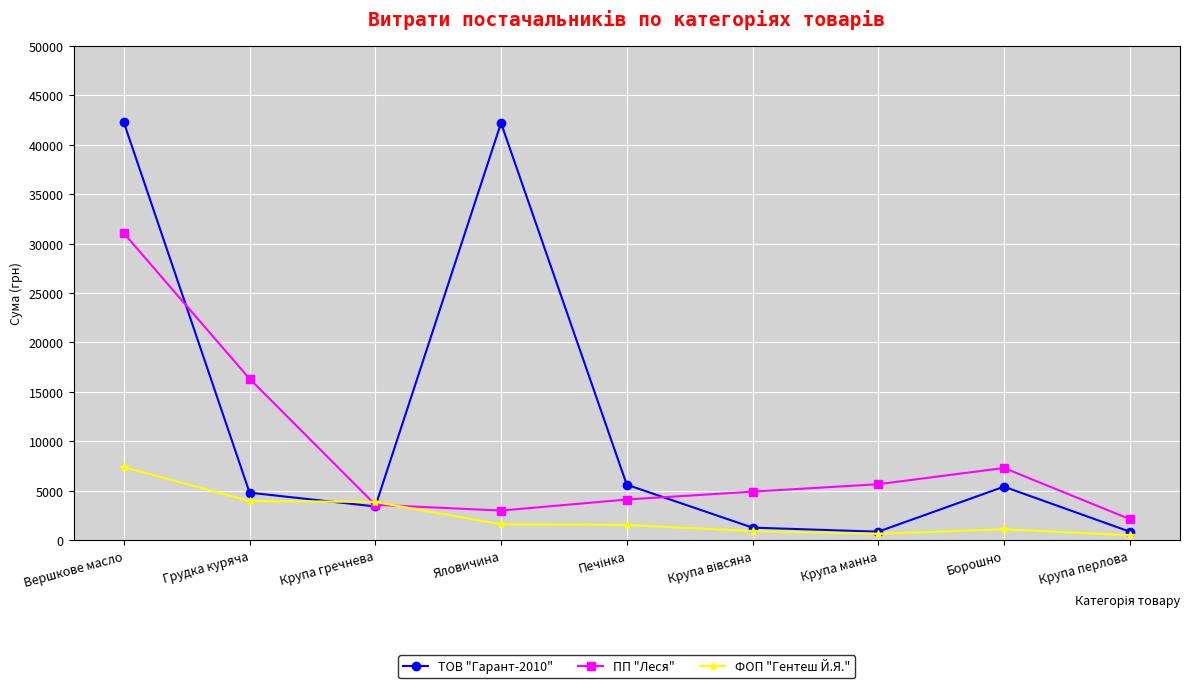

How many times do ТОВ "Гарант-2010" and ПП "Леся" cross each other?

3